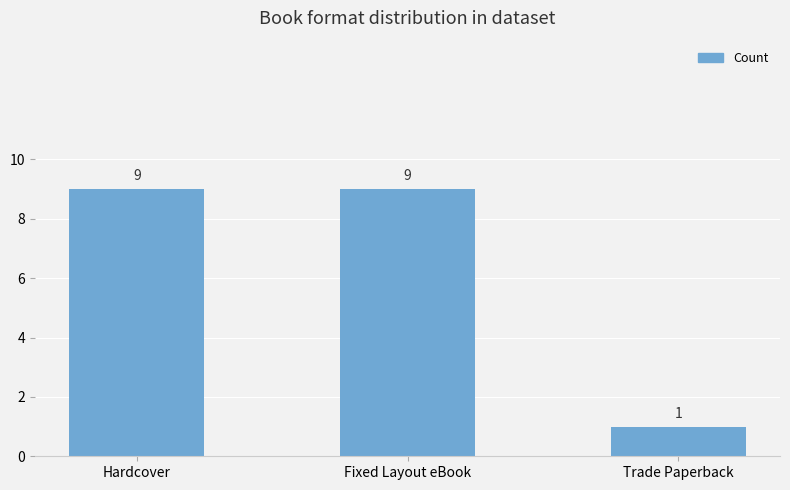

How many data points are less than 9?

1